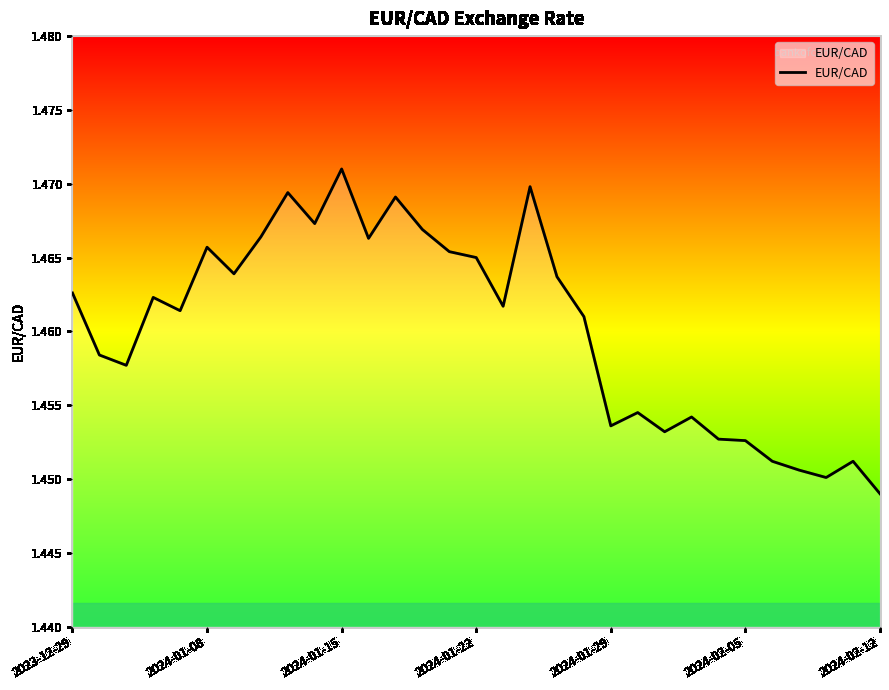

How many lines are shown in the chart?

1